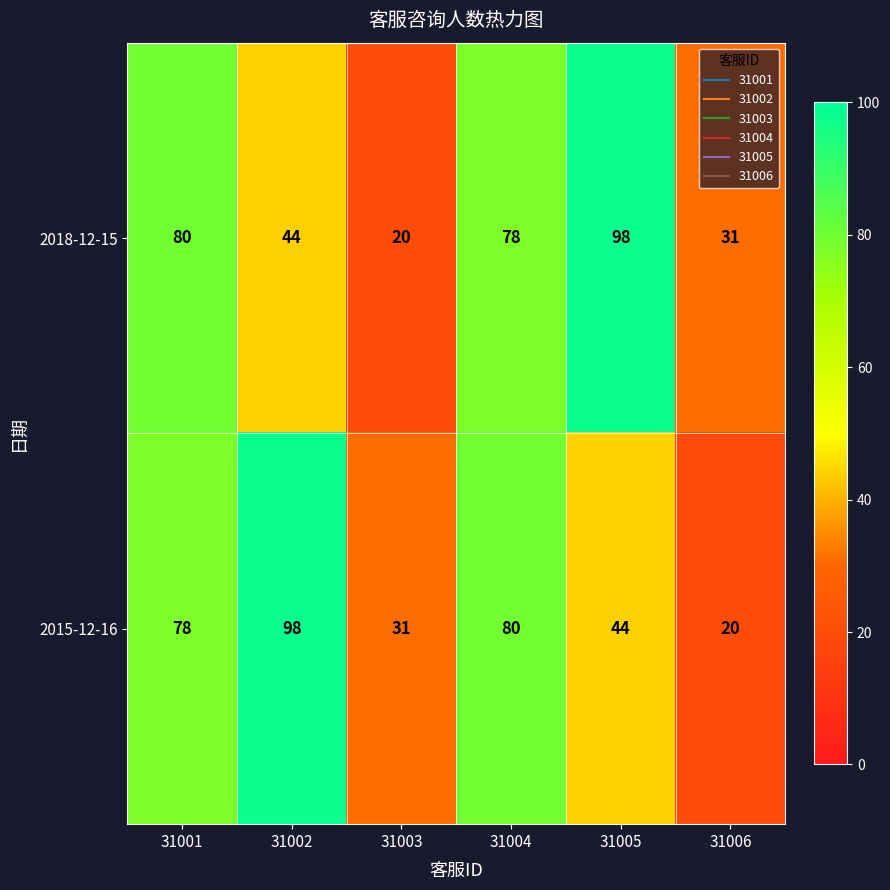

Rank the categories by 2015-12-16 value from lowest to highest.

31006, 31003, 31005, 31001, 31004, 31002